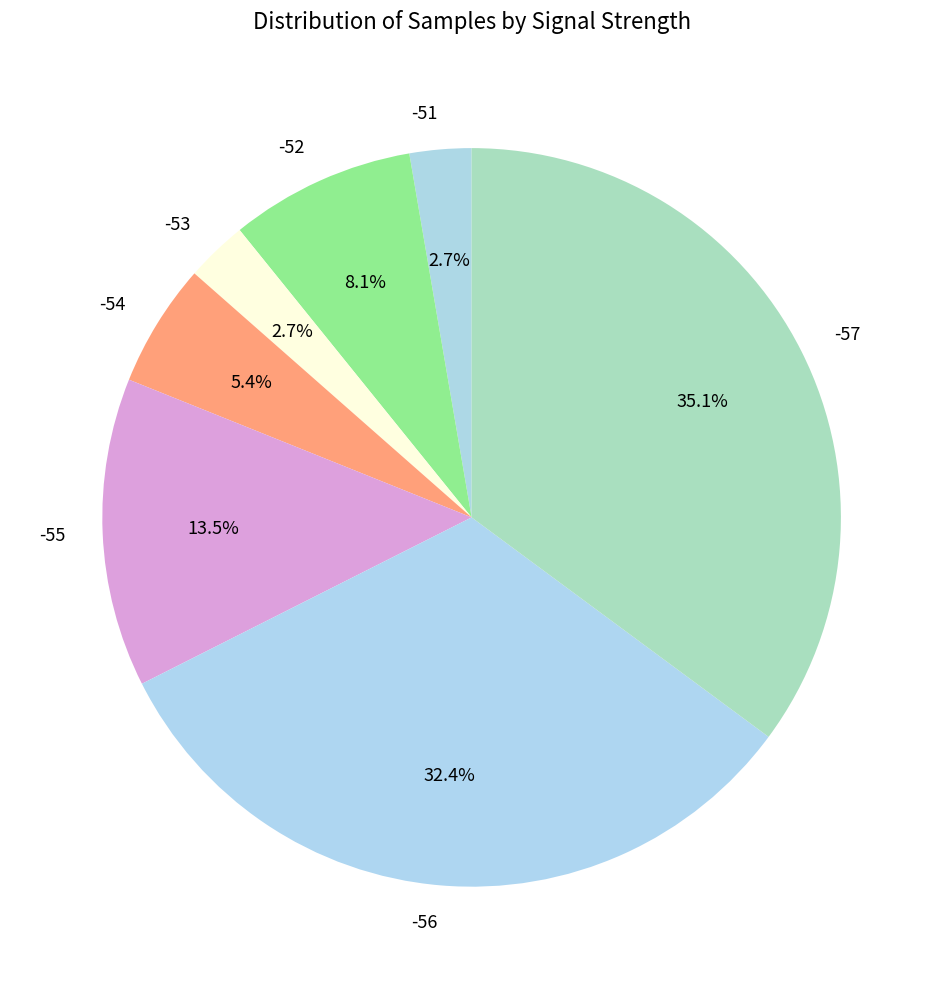

Which category has the biggest portion of the pie?

-57